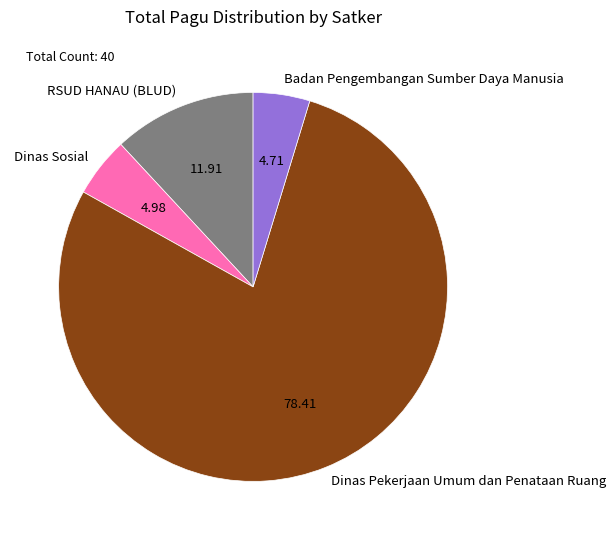

Is the sum of Dinas Pekerjaan Umum dan Penataan Ruang and RSUD HANAU (BLUD) greater than half?

Yes